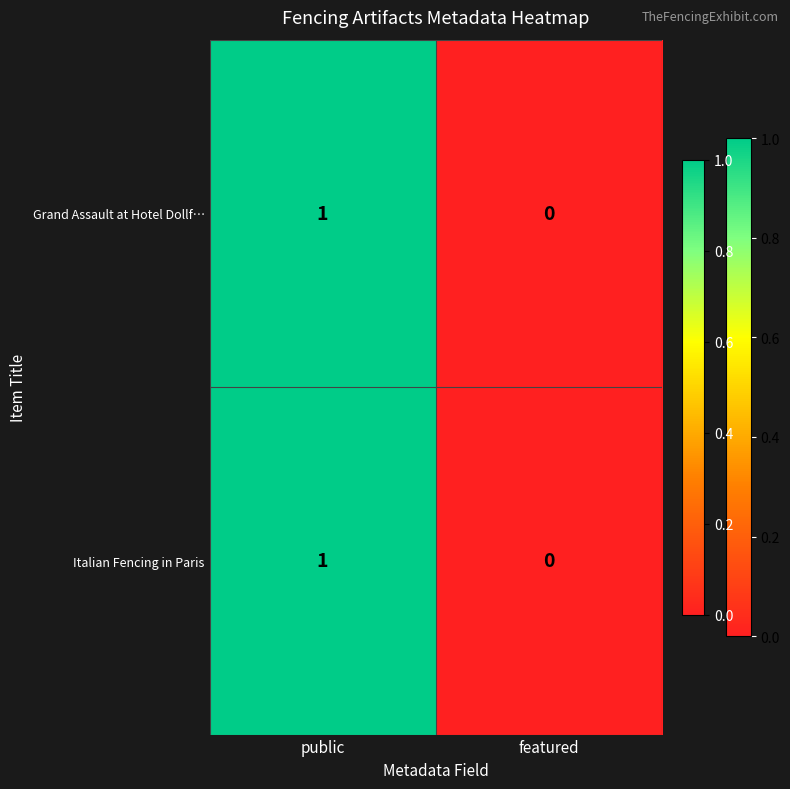

At which label does Italian Fencing in Paris reach its minimum?

featured